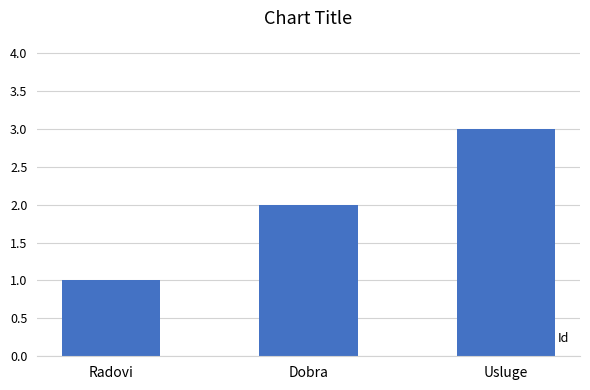

Between Dobra and Usluge, which is larger?

Usluge